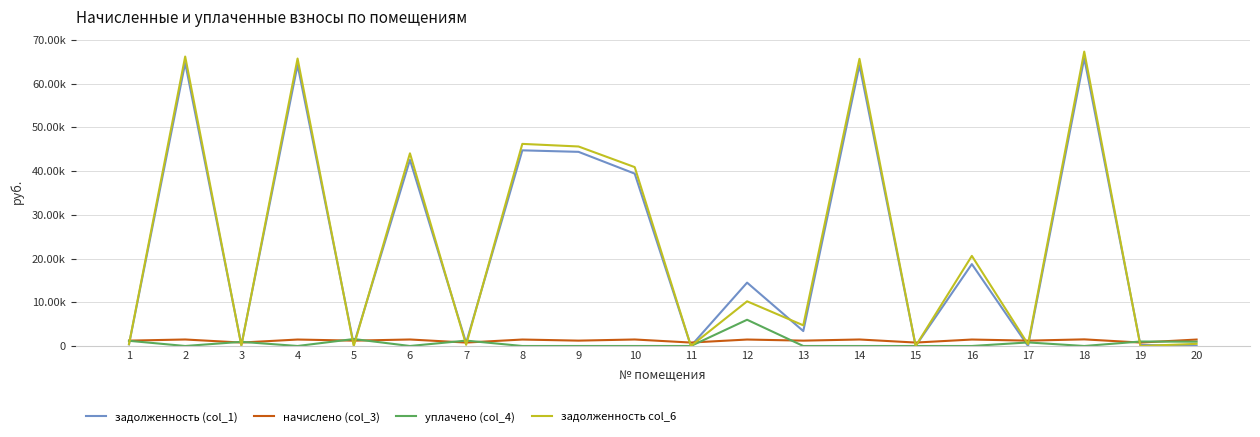

Is it true that уплачено (col_4) equals 295.4 at 7?

False